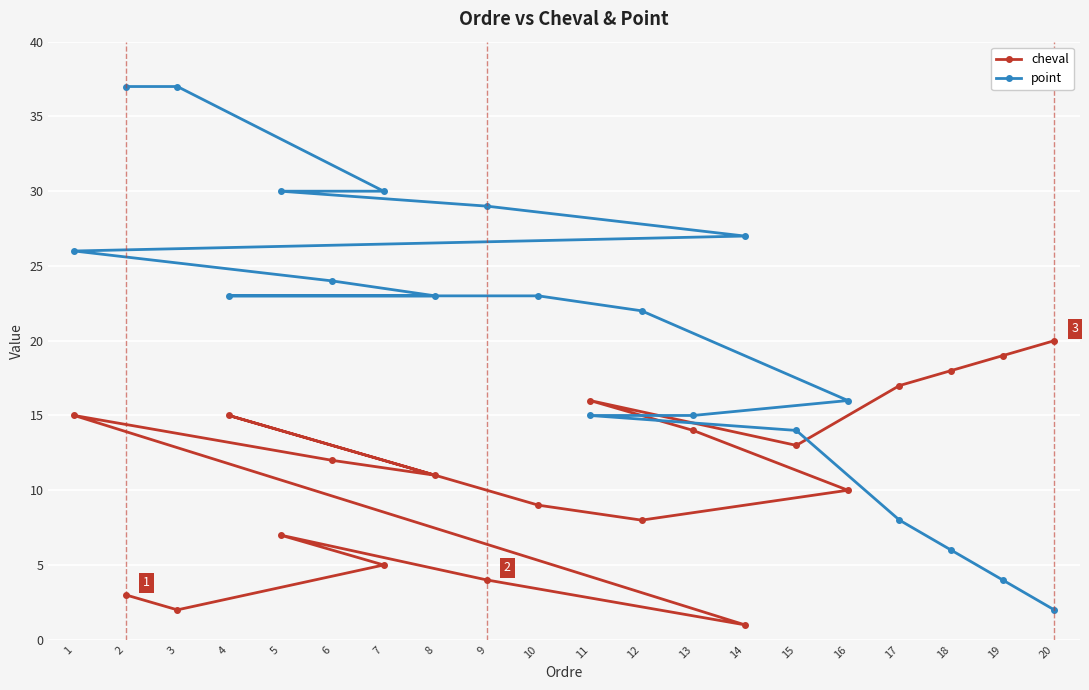

What is the total value across all series at 10?

32